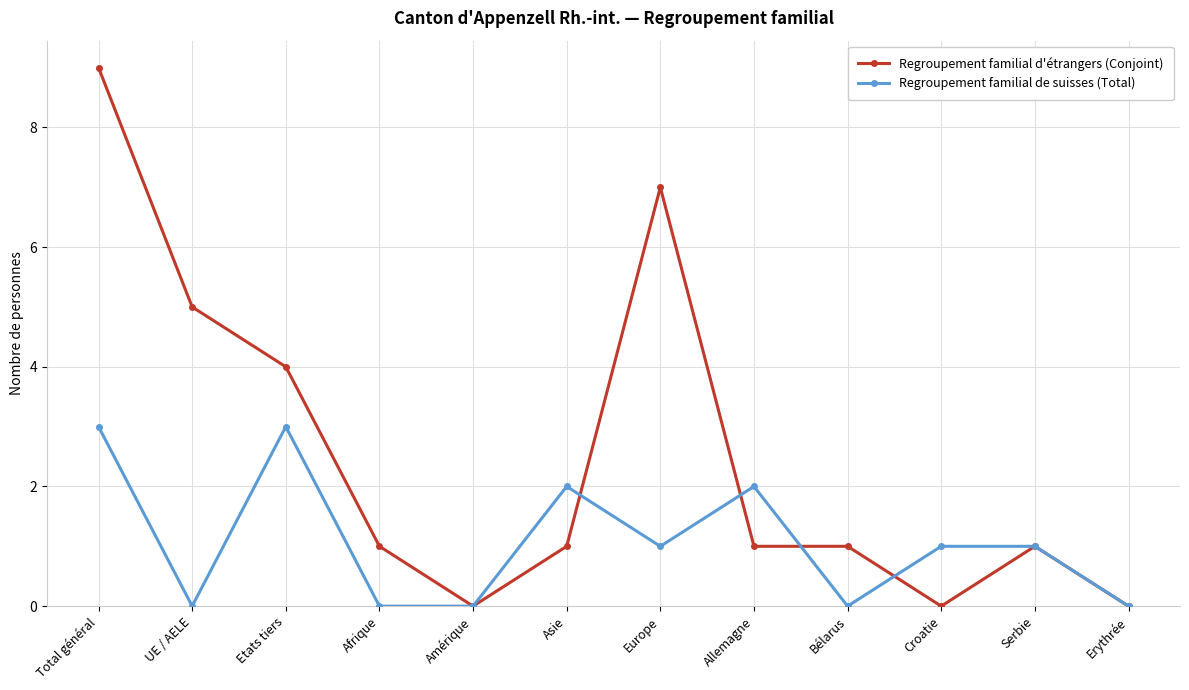

Does the chart have visible grid lines?

Yes